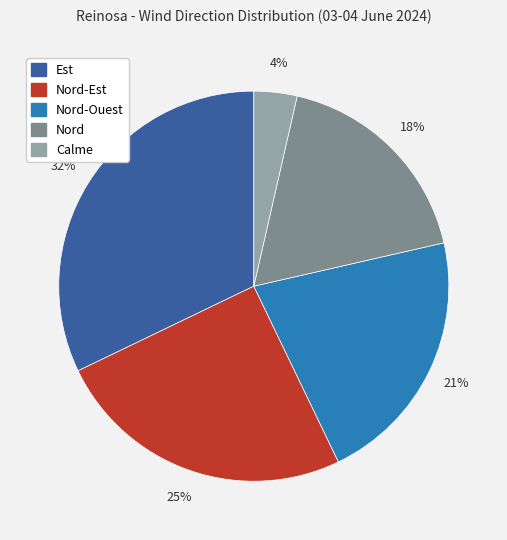

Is there any slice that represents more than half of the pie?

No